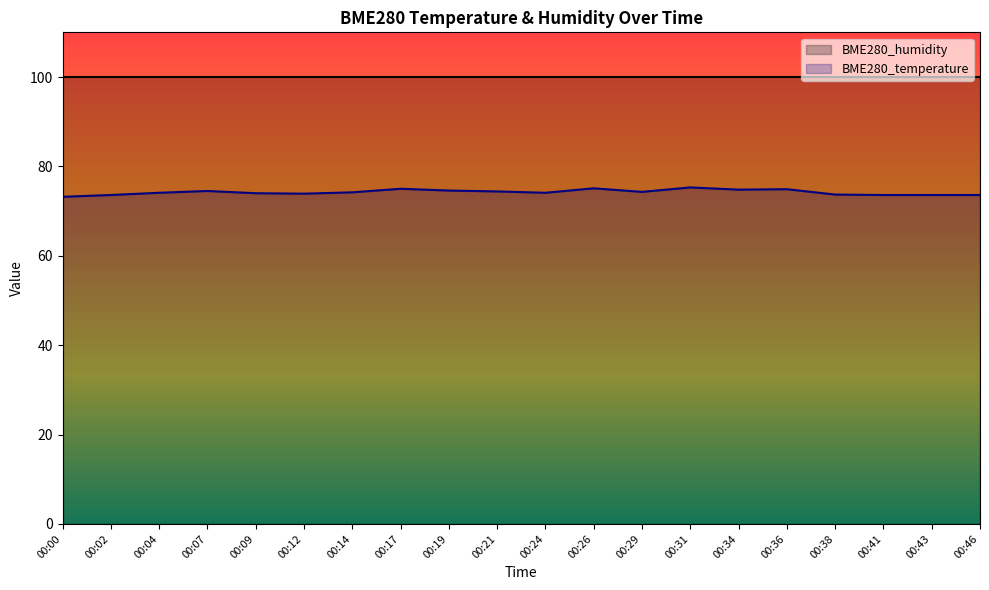

Rank the categories by value from highest to lowest.

00:31, 00:26, 00:17, 00:36, 00:34, 00:19, 00:07, 00:21, 00:29, 00:14, 00:04, 00:24, 00:09, 00:12, 00:38, 00:02, 00:41, 00:43, 00:46, 00:00